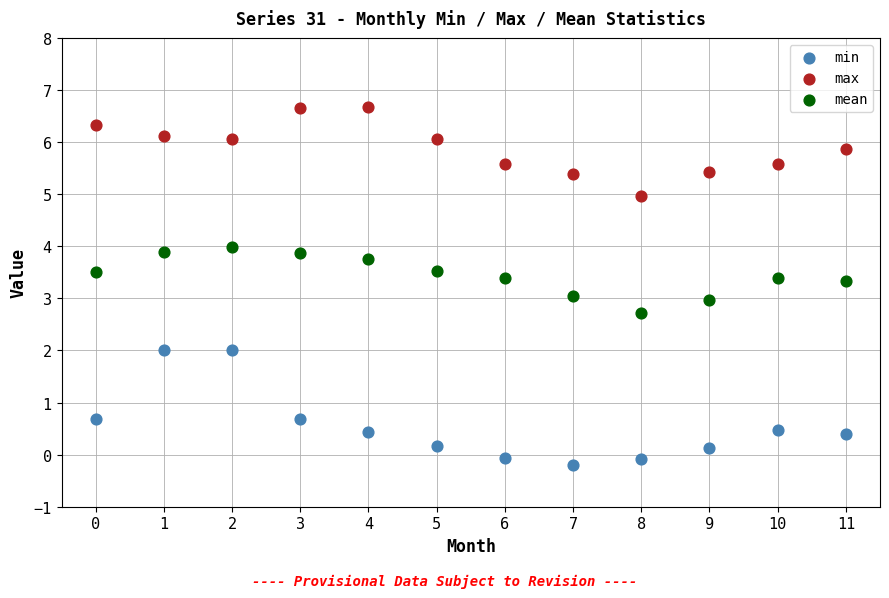

Across all data points, what is the range of Y values (max minus min)?

6.9